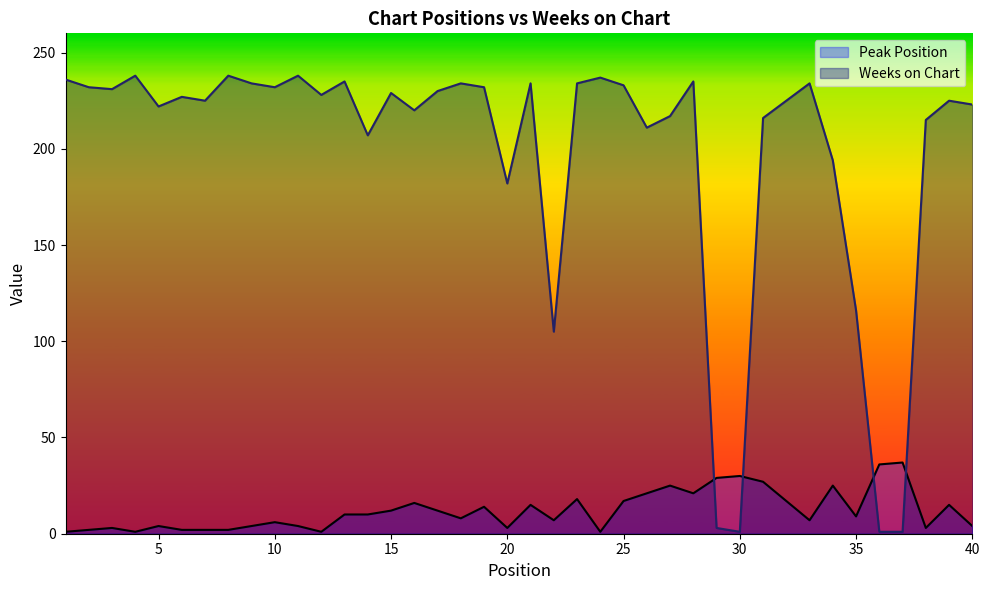

True or false: Weeks on Chart has a value of 1 at 30.

True